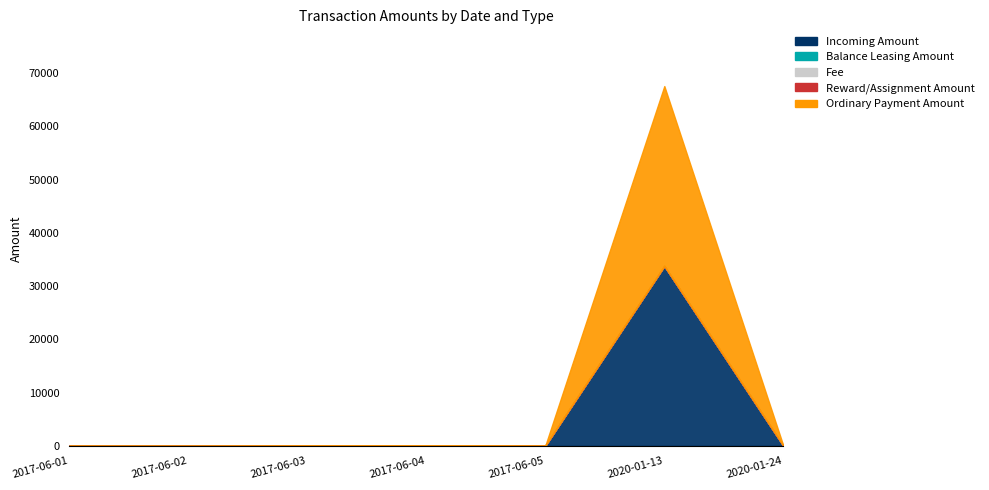

Is it true that Incoming Amount equals 1.2 at 2017-06-01?

False